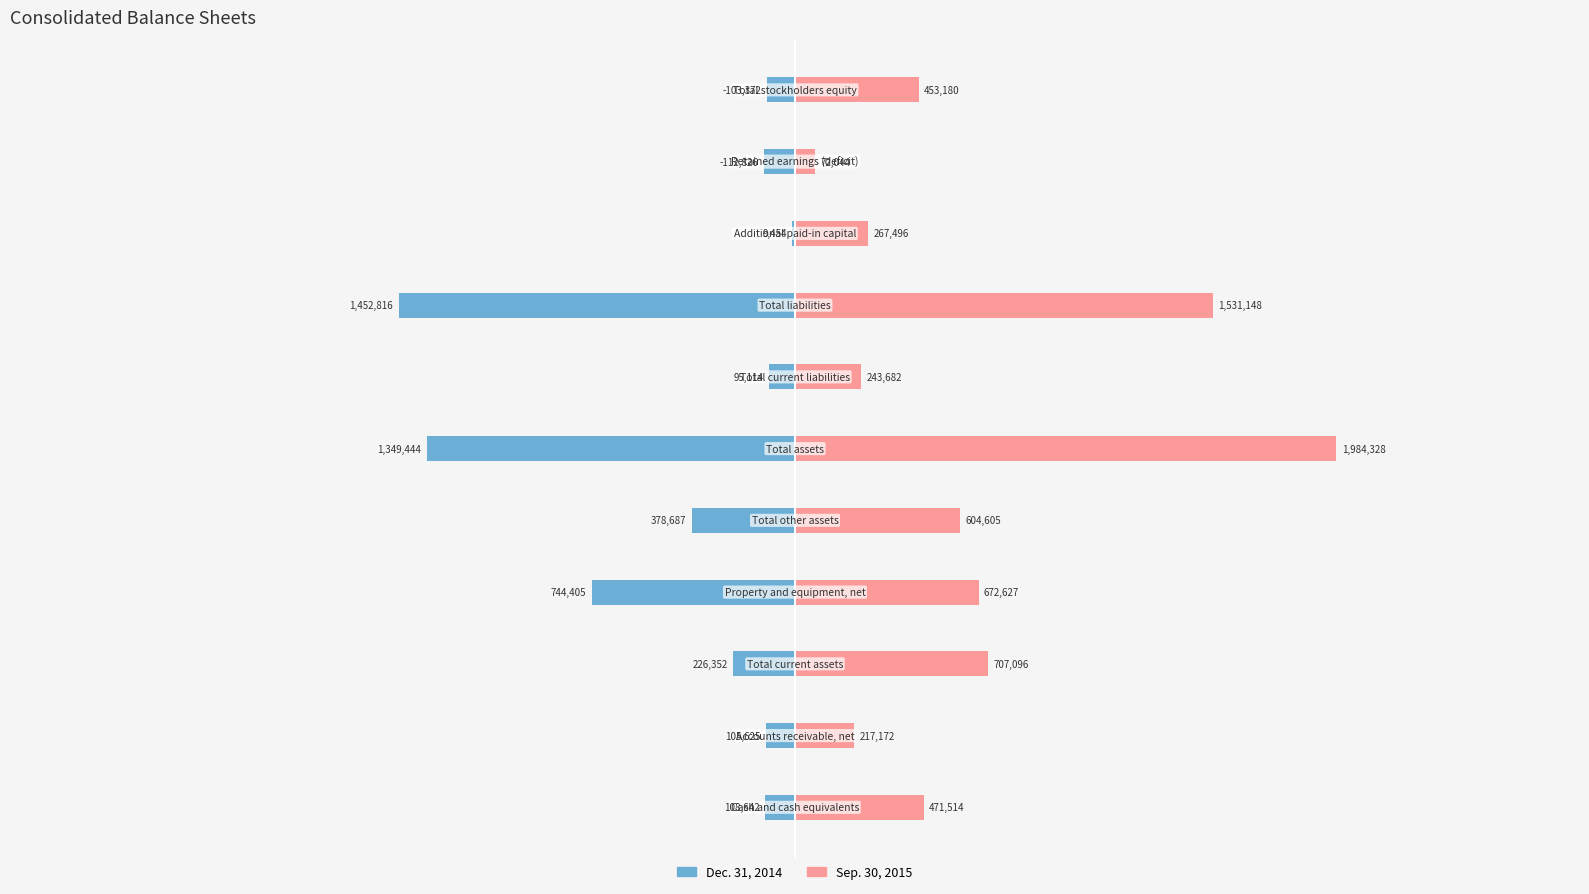

Where is Sep. 30, 2015 nearest to the value 1028186?

2